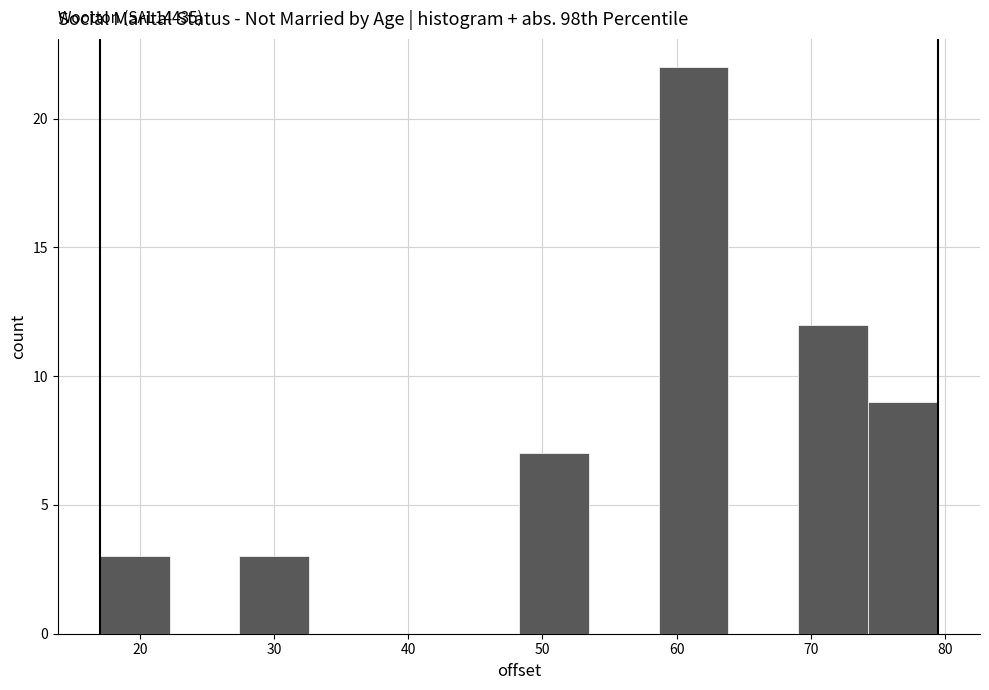

Over which range of the x-axis is the bar tallest?

59 to 64